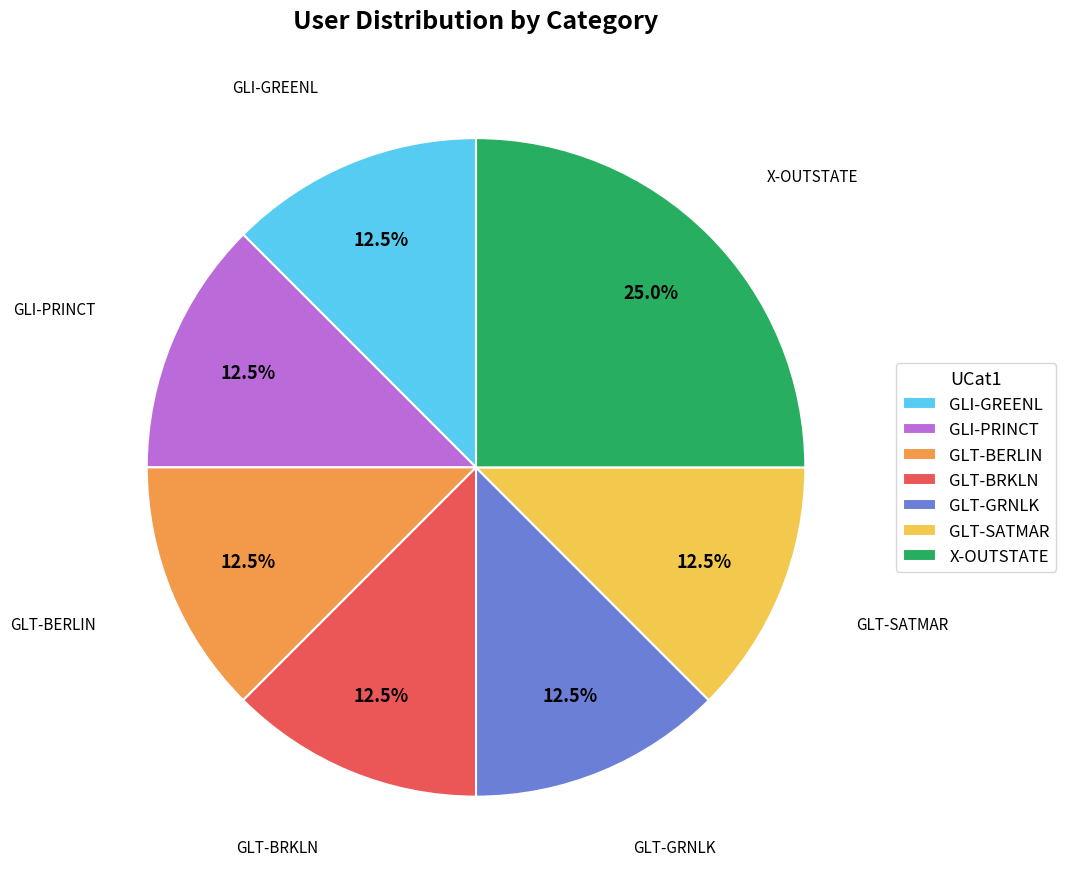

What portion of the pie excludes GLT-GRNLK?

87.5%